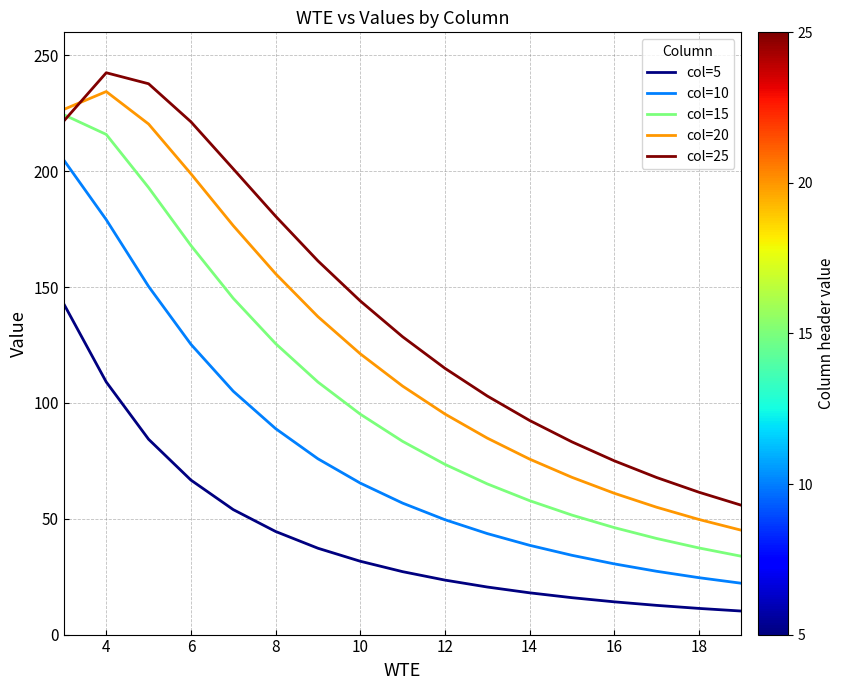

What is the greatest value displayed?

242.6